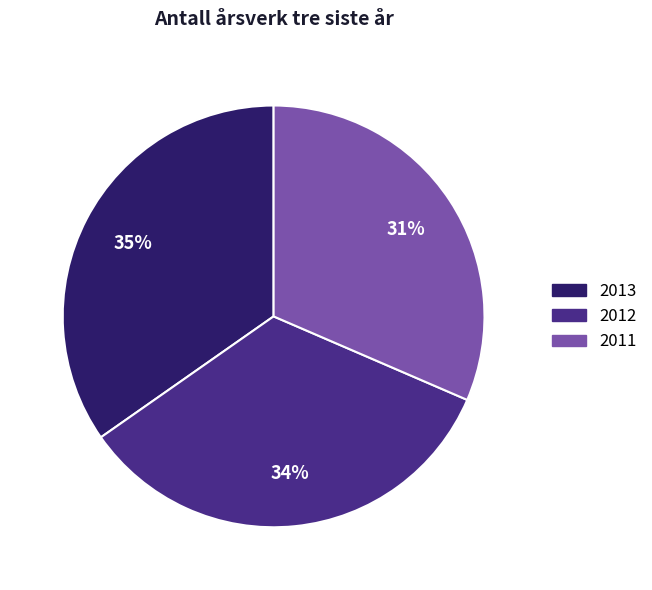

The 2013 slice represents 42% of the pie. True or false?

False